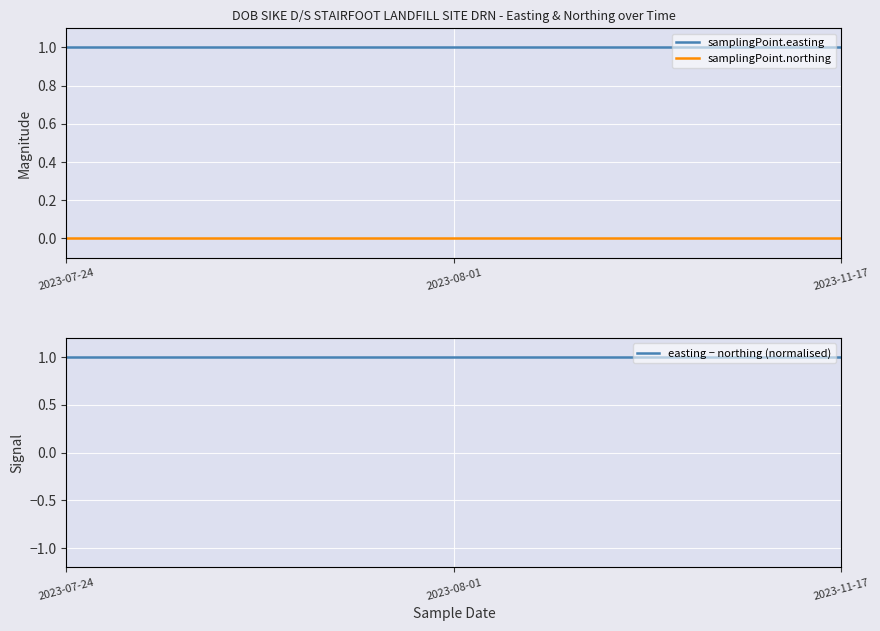

How many lines are shown in the chart?

3